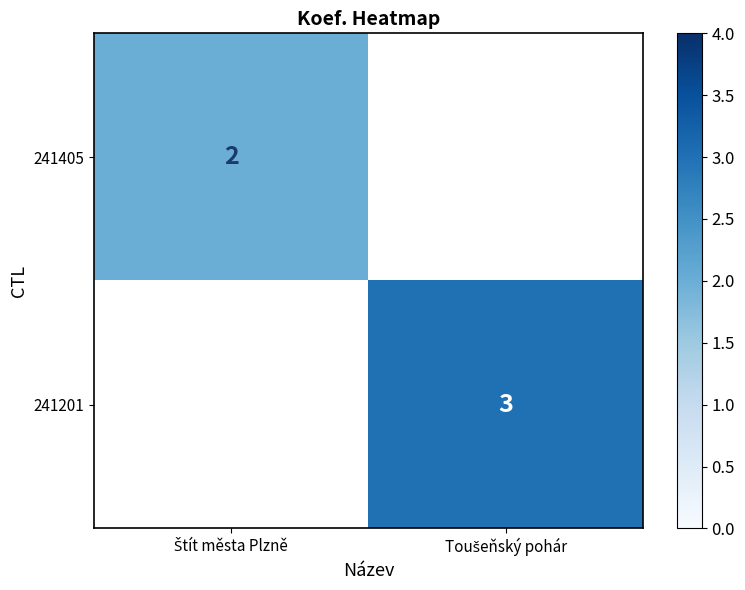

How many values in 241405 are above zero?

1